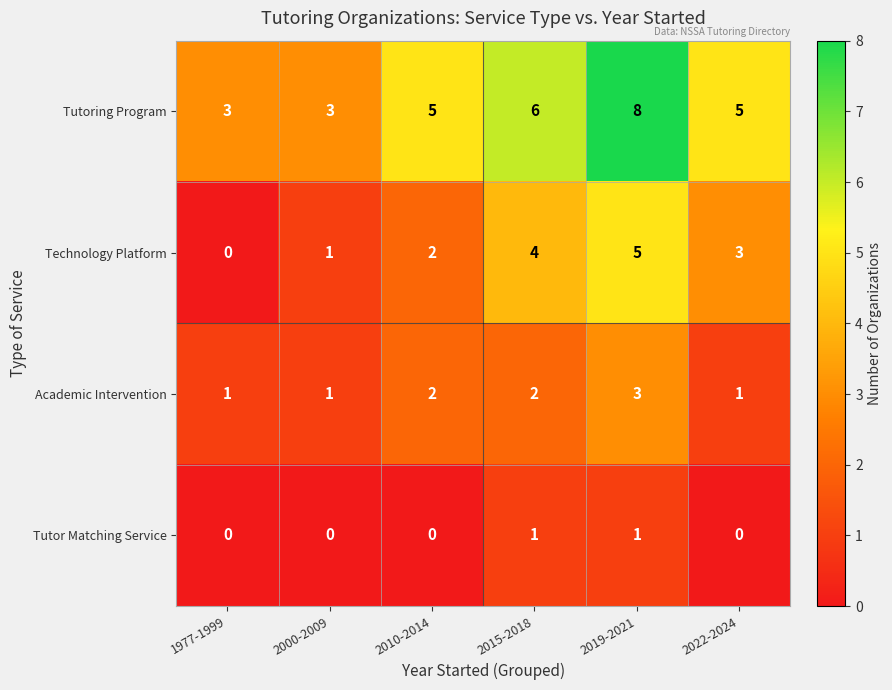

At which category is the sum across all series the highest?

2019-2021